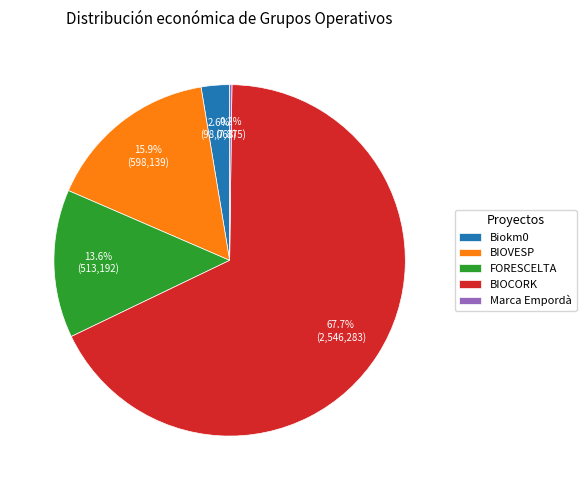

The BIOVESP slice represents 16% of the pie. True or false?

True